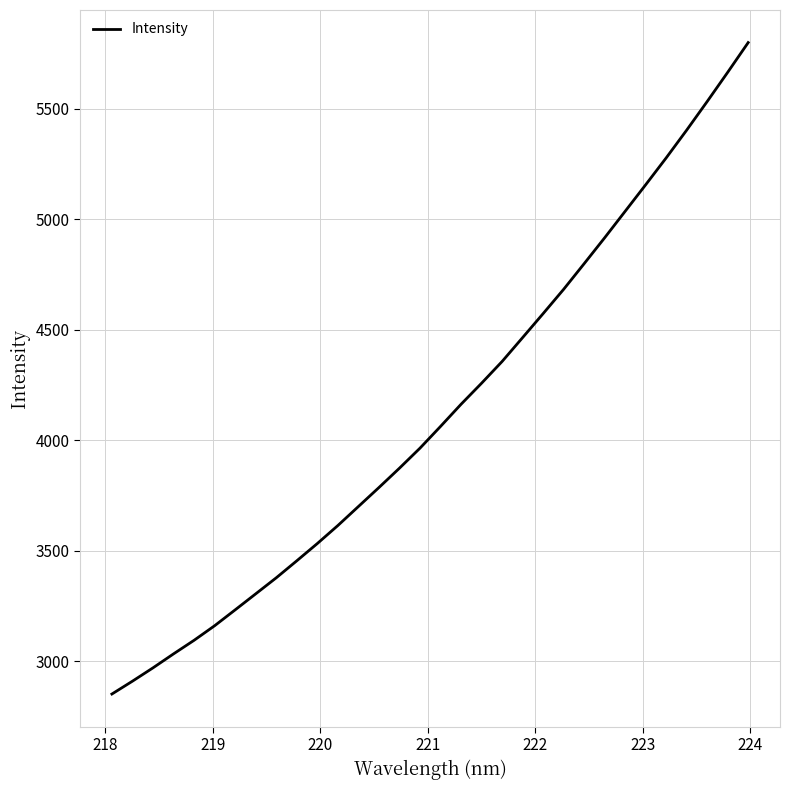

What is the difference between the maximum and minimum values?

2948.5